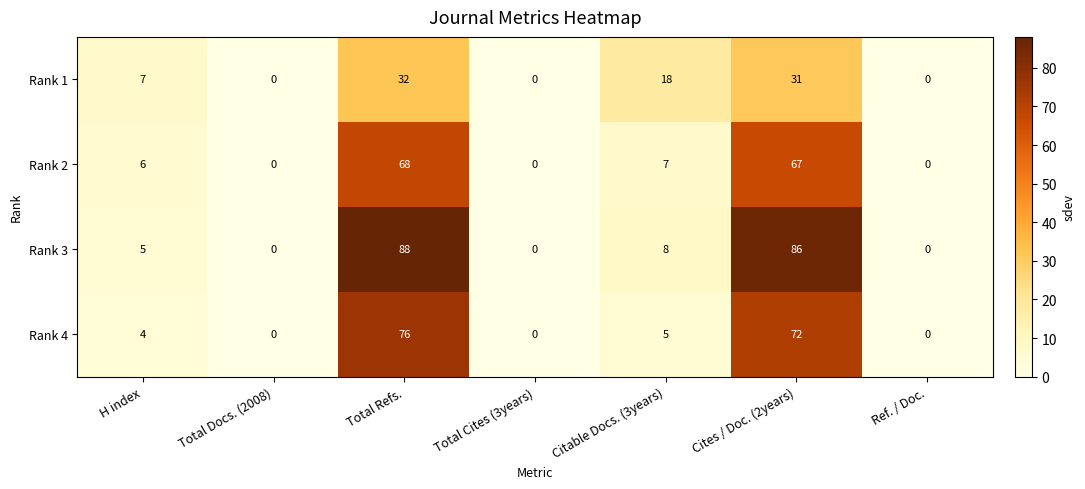

What is the difference between the second highest and minimum values in the Rank 1 series?

31